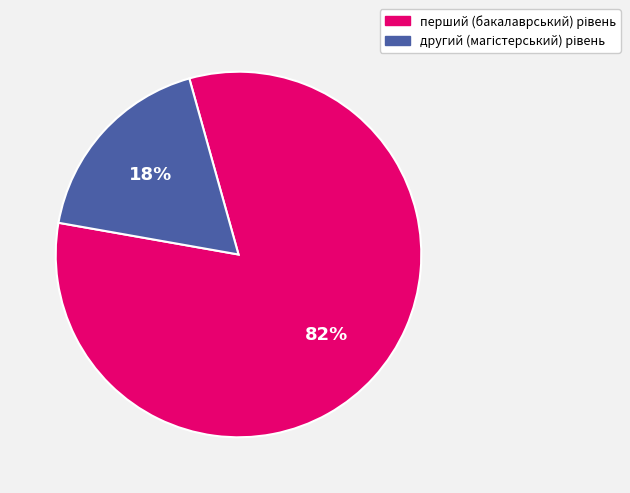

To the nearest percent, what is the difference between the largest and smallest slice percentages?

64%